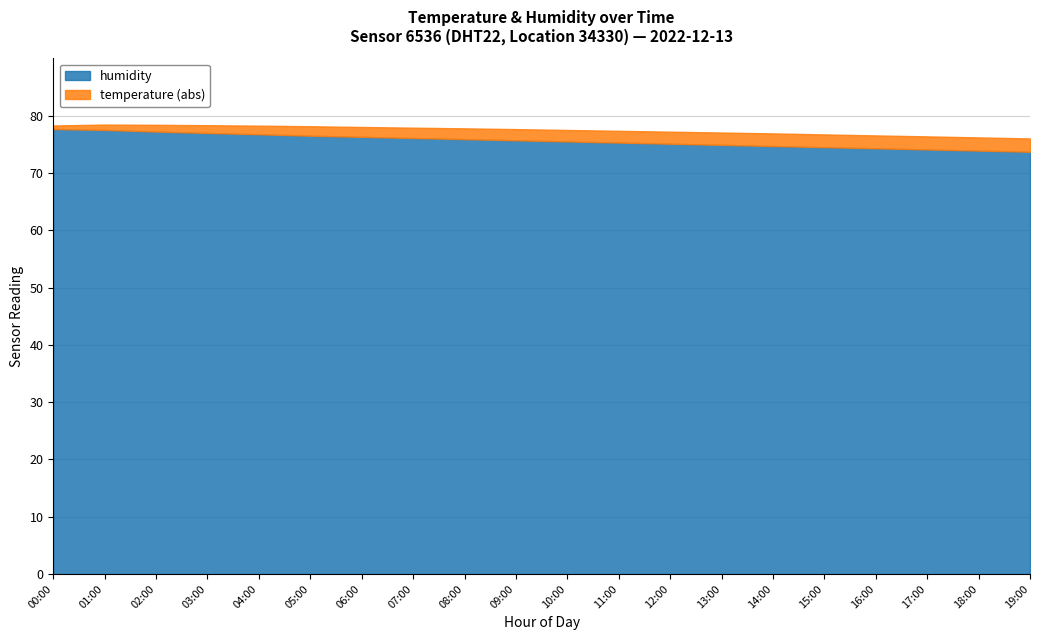

The temperature series shows -1.4 at 03:00. True or false?

True